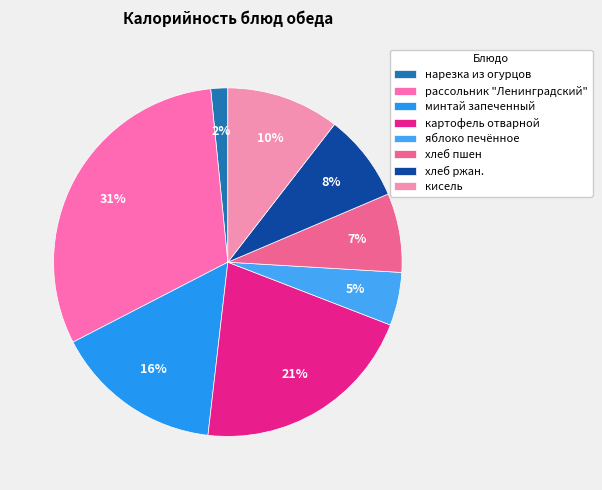

Which category has the smallest portion of the pie?

нарезка из огурцов